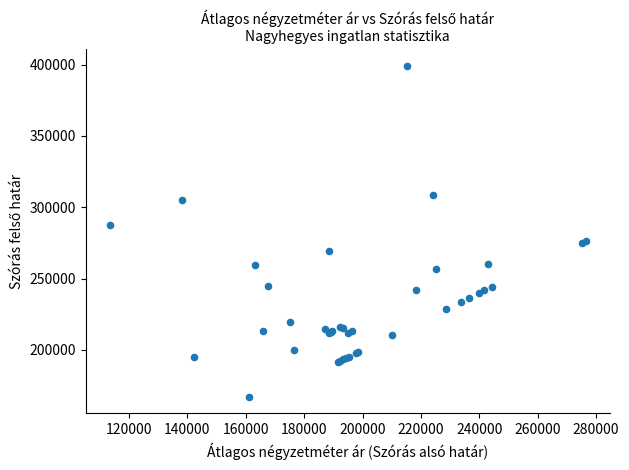

What Y value in the scatter plot is closest to 283252?

287404